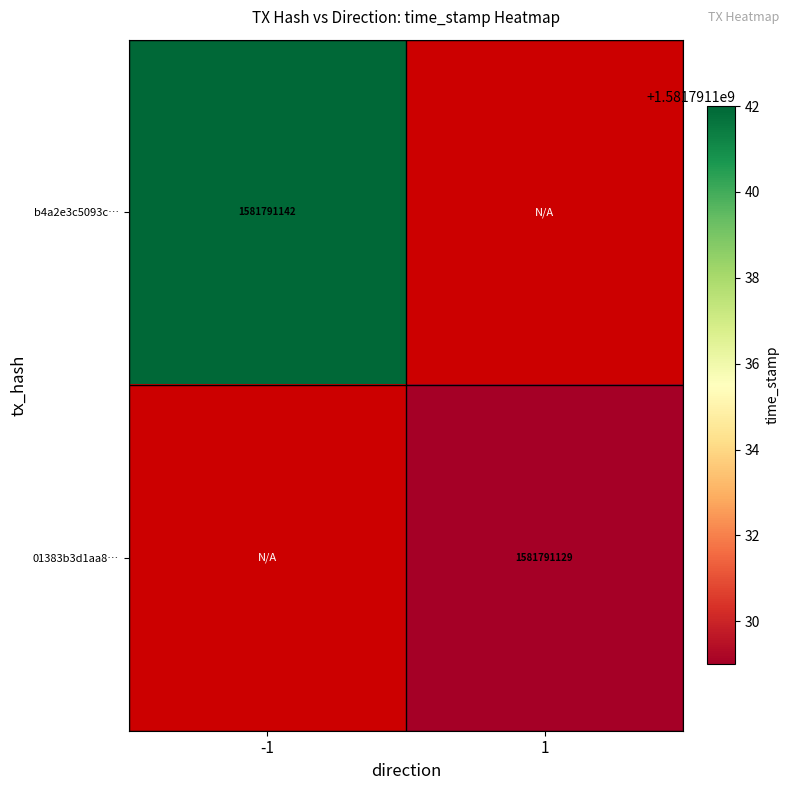

At which category does the chart reach its minimum across all series?

1